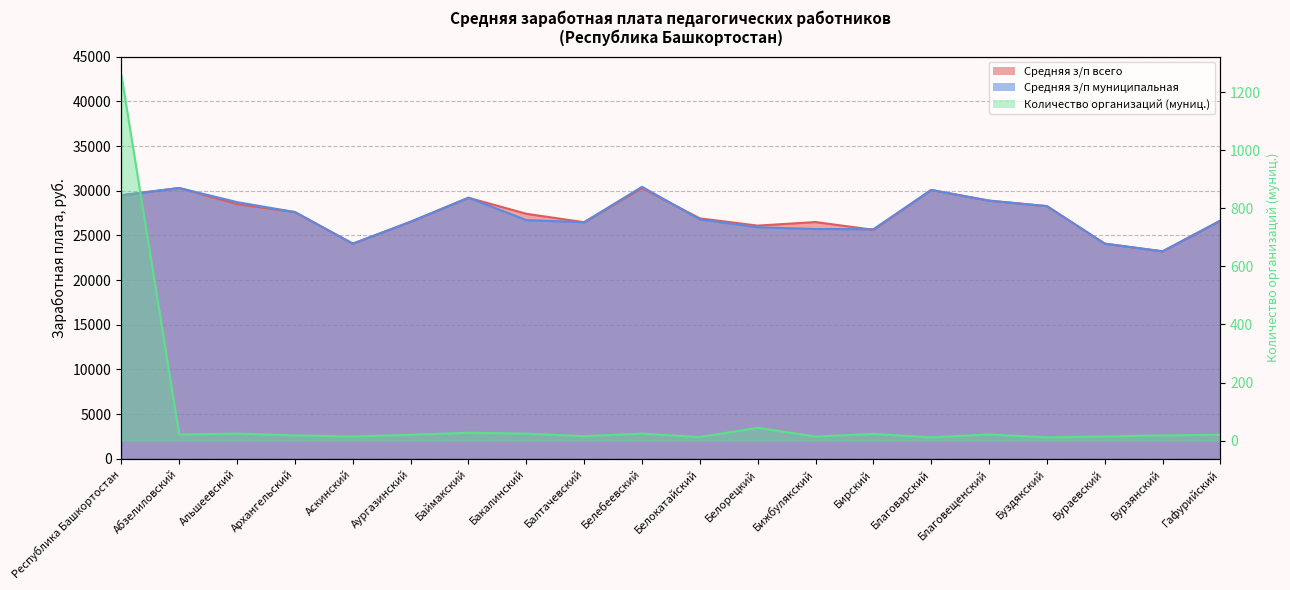

Reading right to left, what are all the values shown in this chart?

Средняя з/п всего: 26643.7	23219.1	24077.3	28275.1	28889.7	30083.9	25626.0	26496.8	26095.5	26904.1	30292.4	26475.0	27420.2	29212.9	26528.6	24077.5	27610.9	28503.1	30304.5	29504.7
Средняя з/п муниципальная: 26658.3	23219.1	24077.3	28275.1	28889.7	30083.9	25690.9	25715.7	25912.1	26784.6	30439.4	26475.0	26712.4	29212.9	26528.6	24077.5	27610.9	28724.6	30304.5	29479.7
Количество организаций (муниц.): 20.0	18.0	14.0	11.0	21.0	11.0	23.0	14.0	44.0	12.0	24.0	15.0	24.0	27.0	20.0	14.0	18.0	24.0	21.0	1259.0